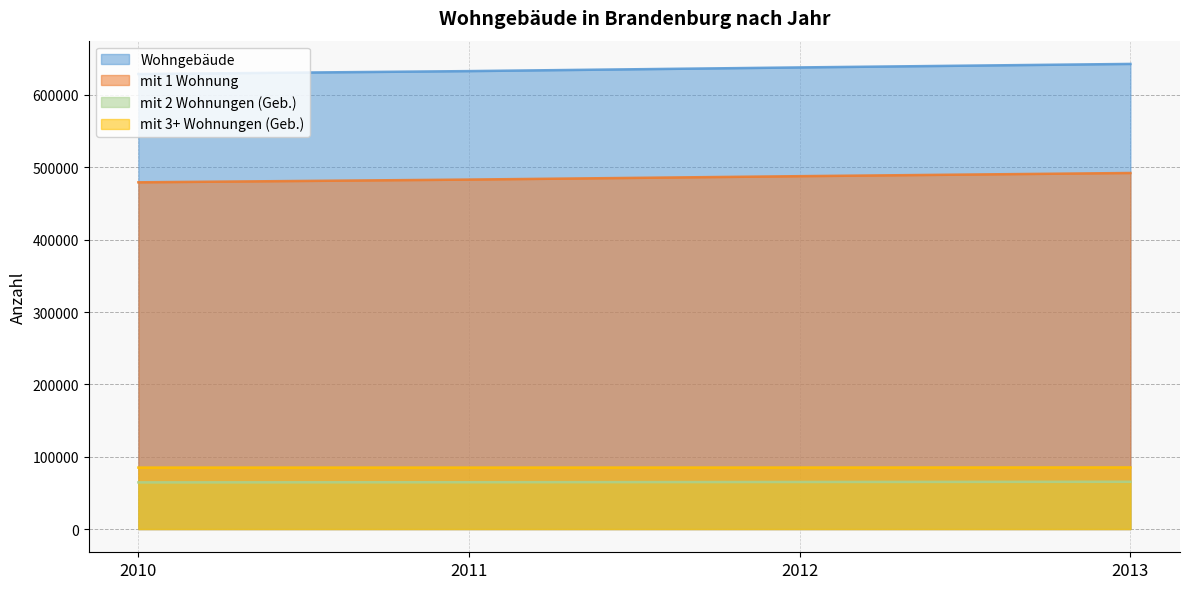

What is the greatest value displayed?

642947